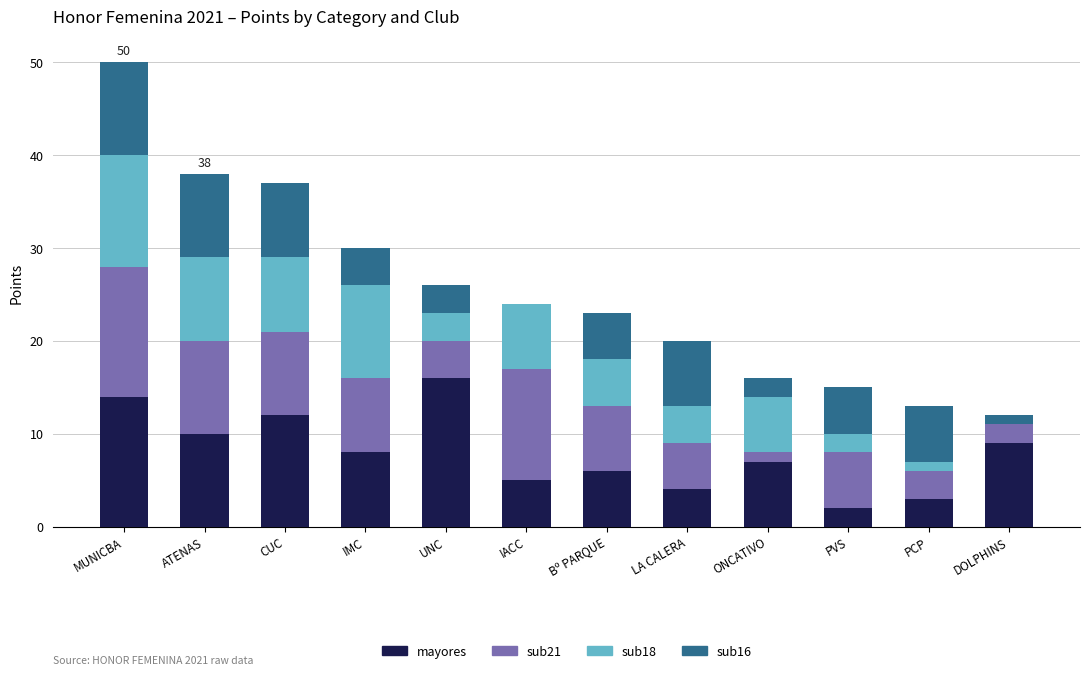

What is the sum of all mayores values?

96